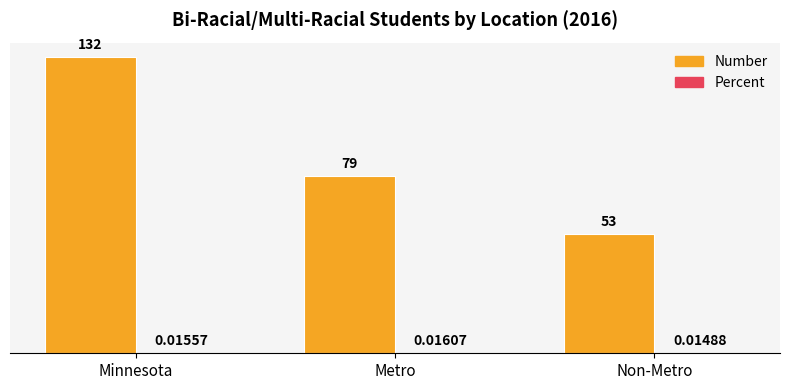

Where is Number nearest to the value 92?

Metro